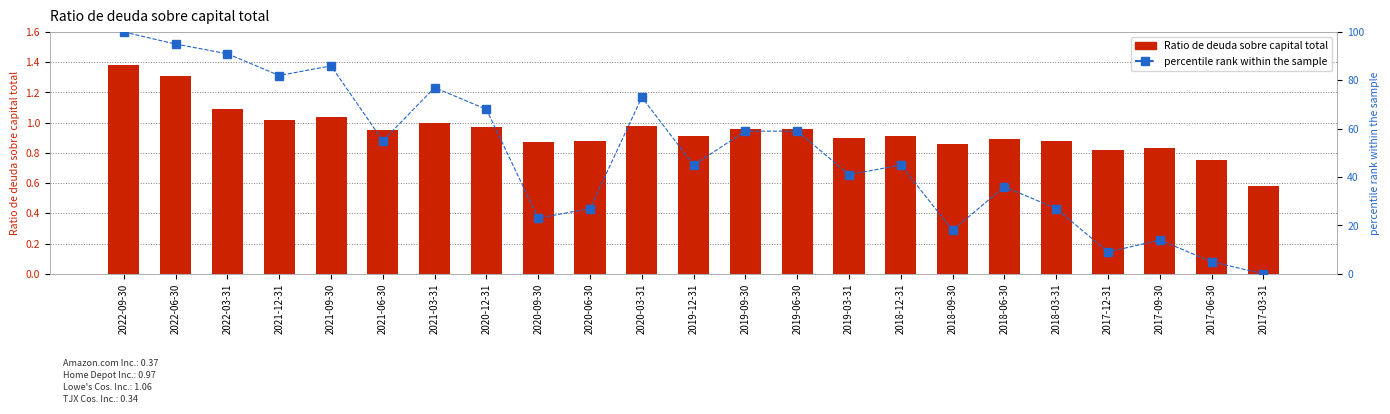

What is the difference between the highest and lowest values at 2021-06-30?

54.0